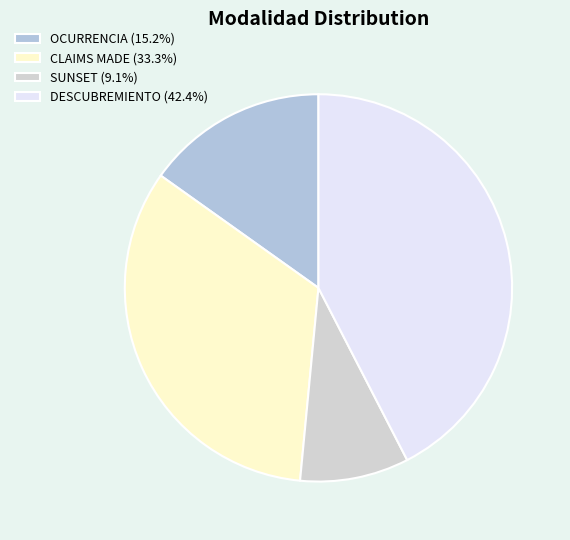

To the nearest percent, what is the combined percentage of SUNSET and DESCUBREMIENTO?

52%